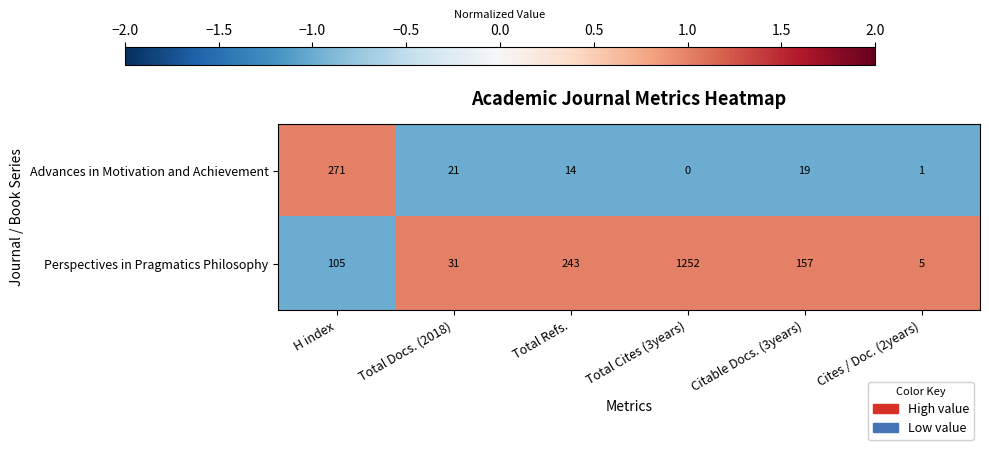

True or false: Advances in Motivation and Achievement has a value of 19 at Citable Docs. (3years).

True